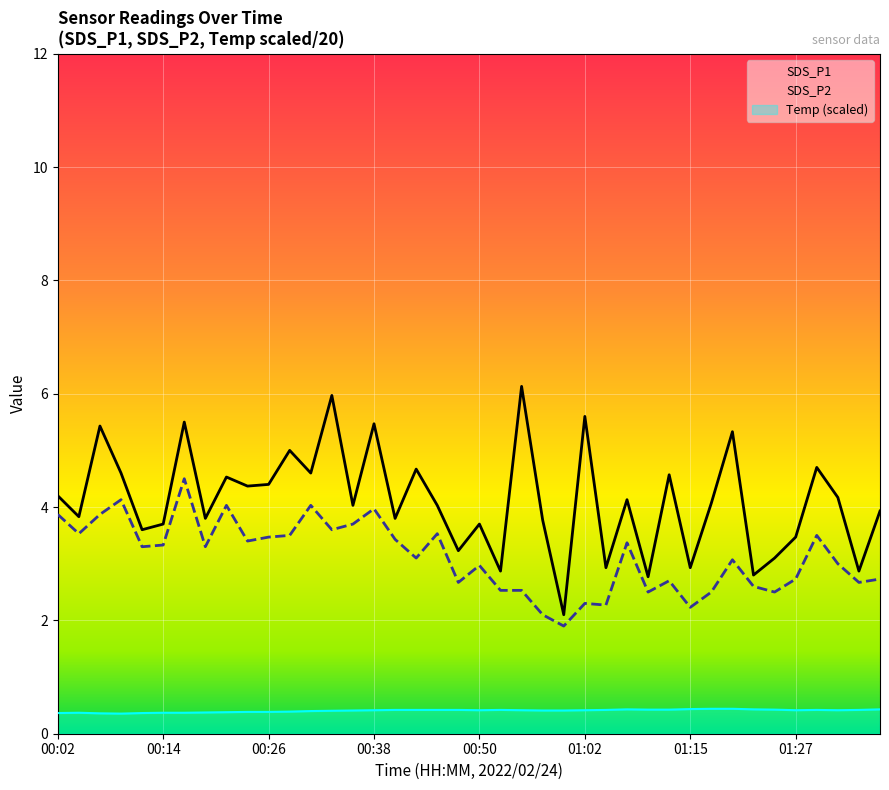

How many lines are shown in the chart?

3